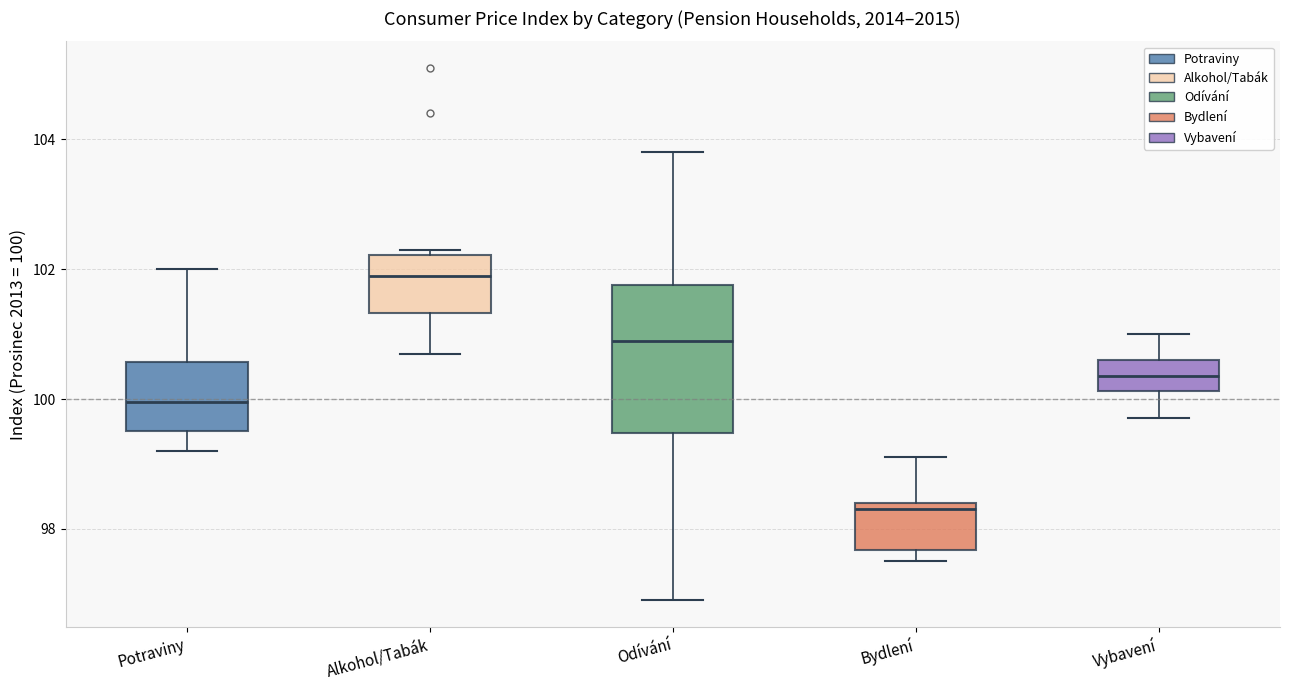

Comparing the boxes themselves (not the whiskers), which one is the tallest?

Odívání